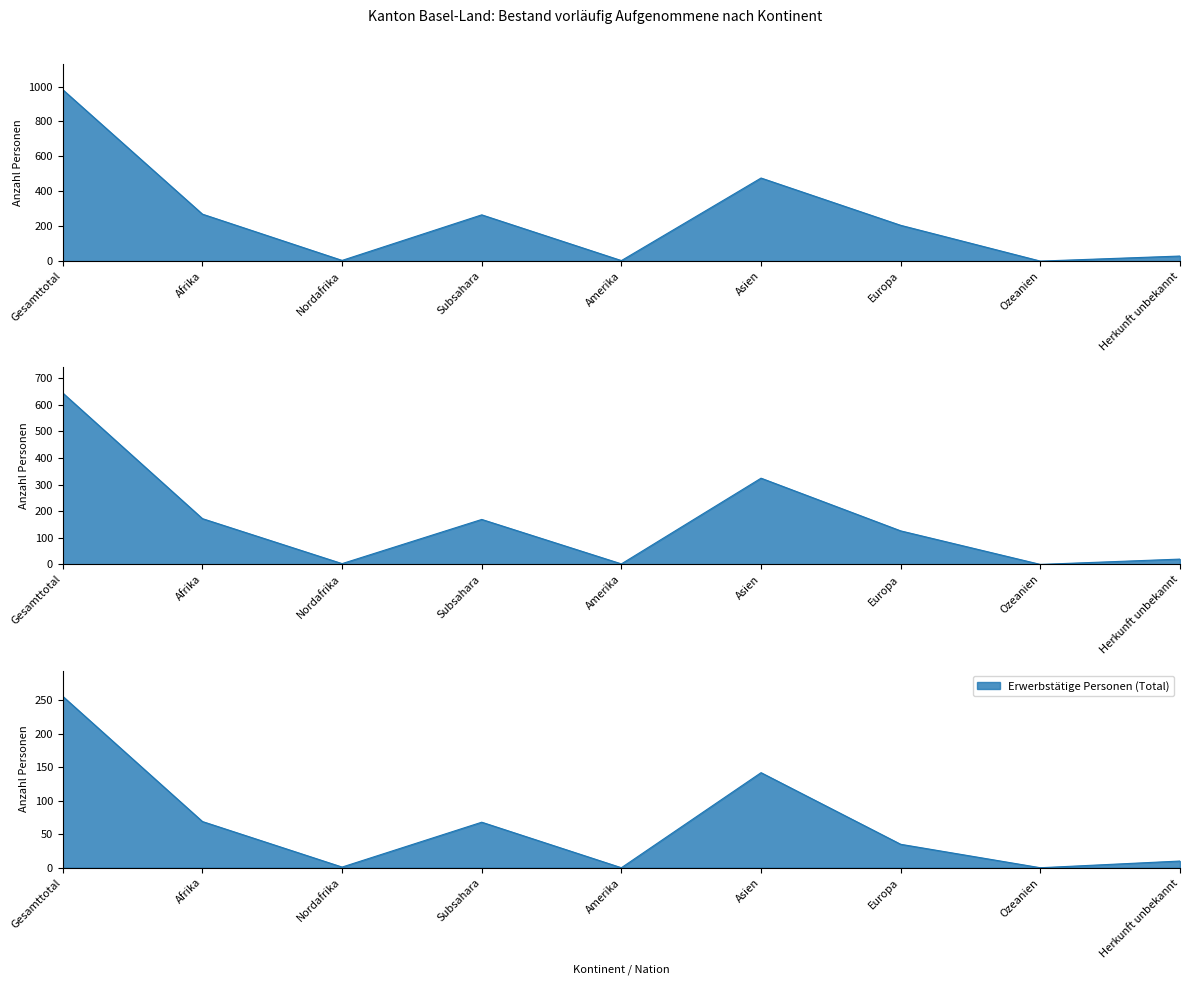

Which category has the highest value in the Total vorläufig Aufgenommene series?

Gesamttotal